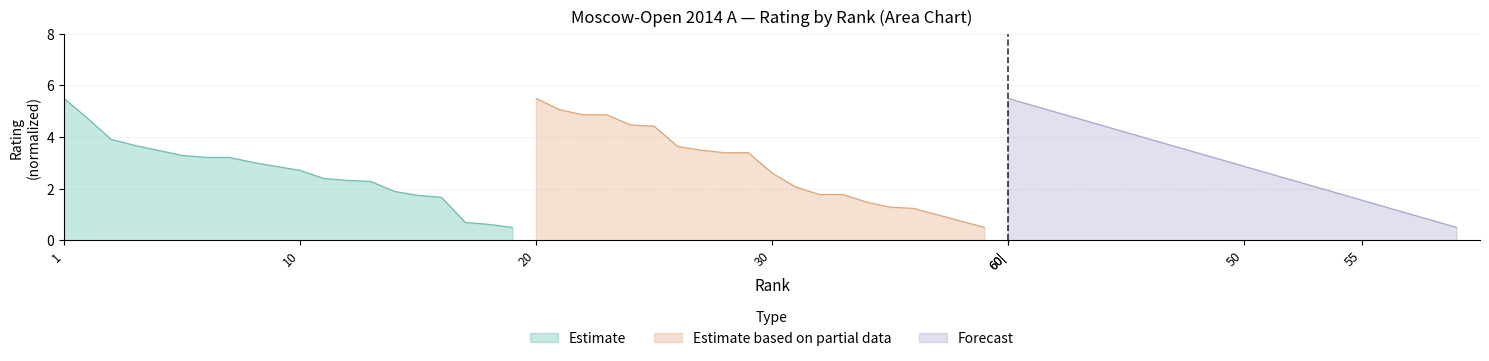

The Estimate series shows 3.7 at 4. True or false?

True